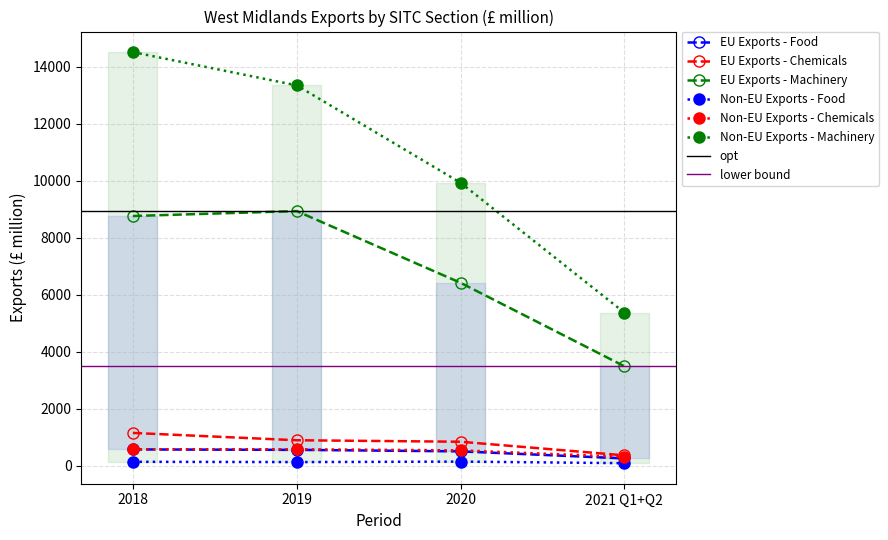

Which category has the highest value in the Non-EU Exports - Machinery series?

2018